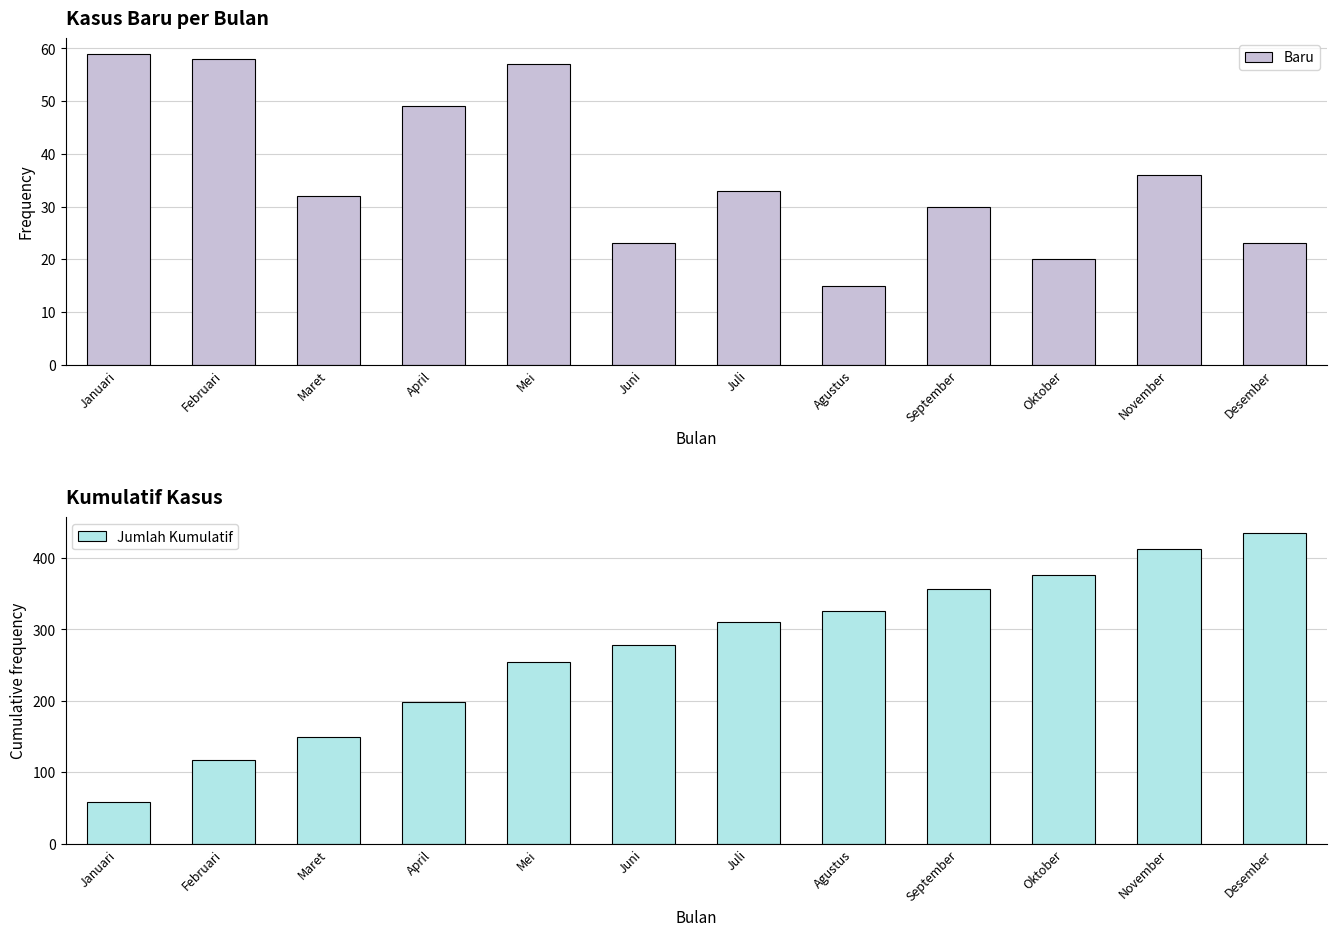

What is the greatest value displayed?

435